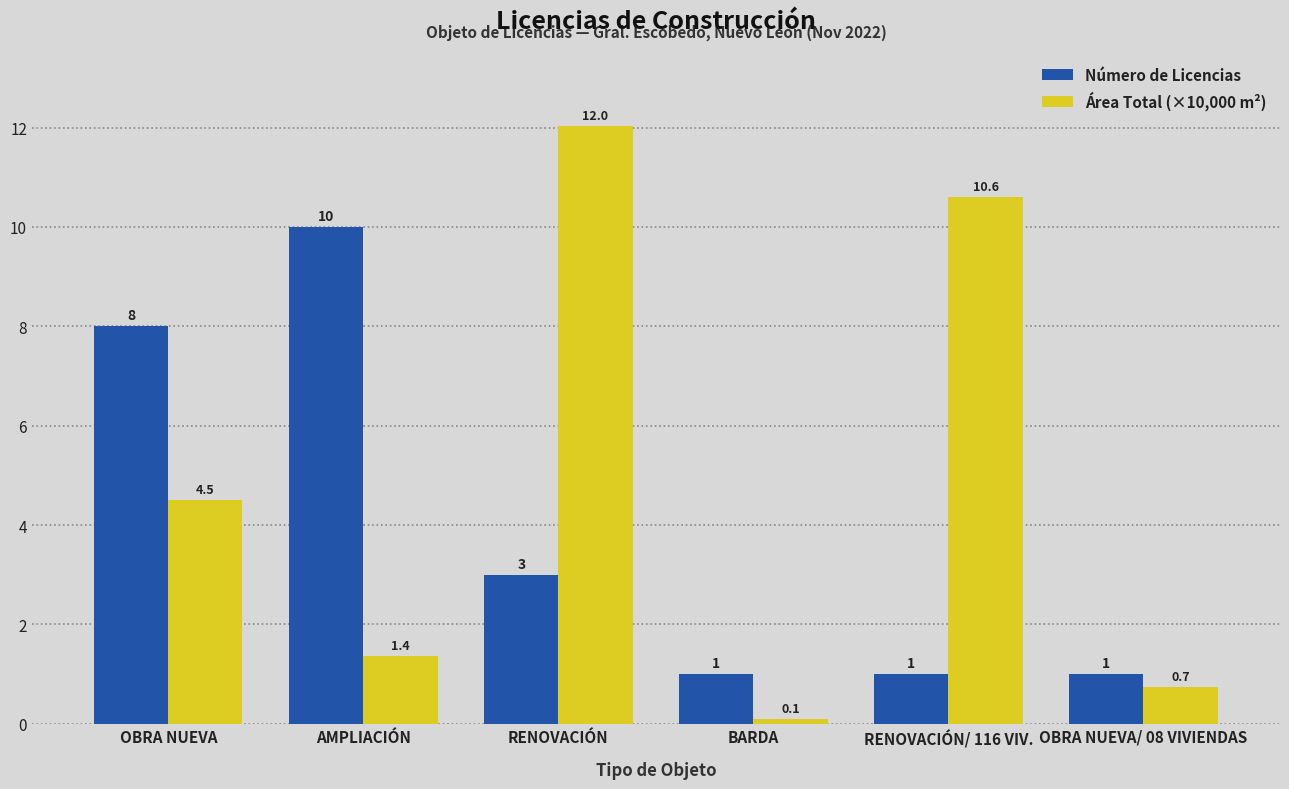

What position from the left is RENOVACIÓN?

3